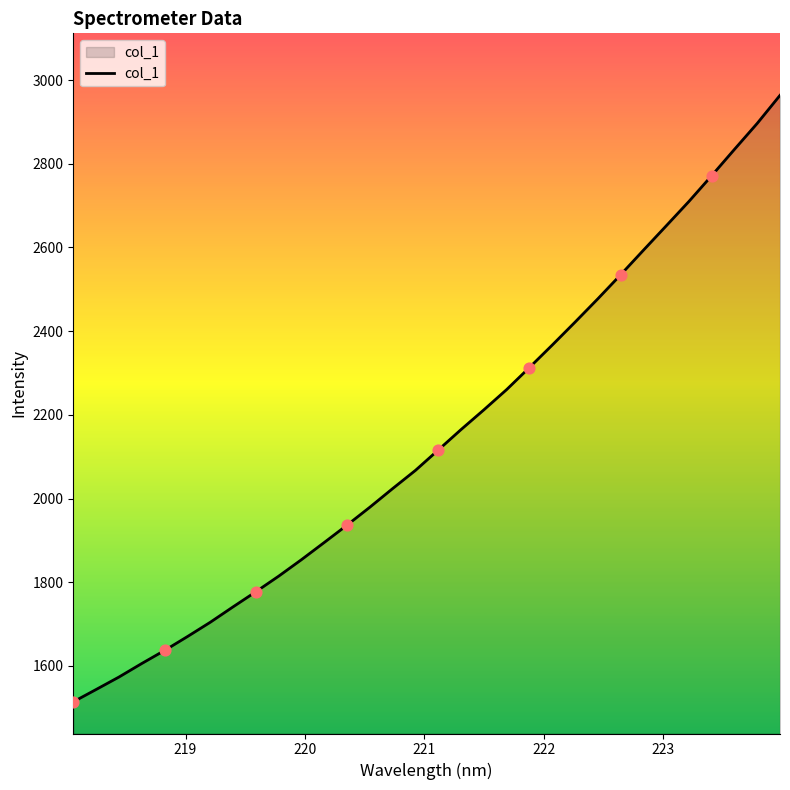

What is the greatest value displayed?

2963.5